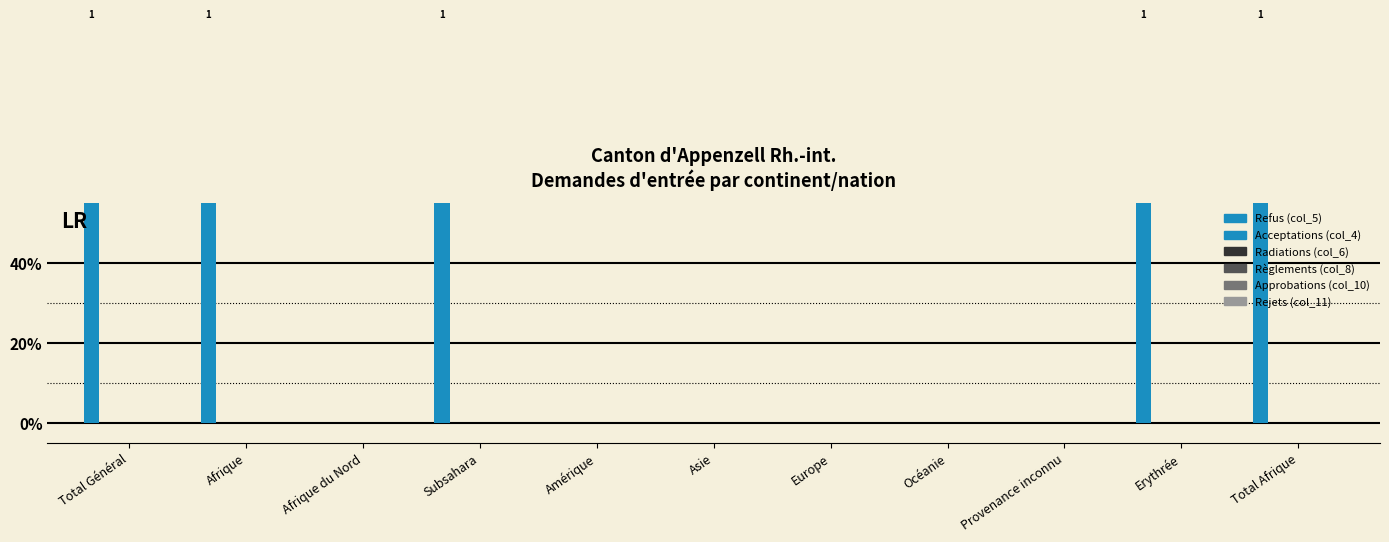

What is the difference between the second highest and second lowest values in the Refus (col_5) series?

1